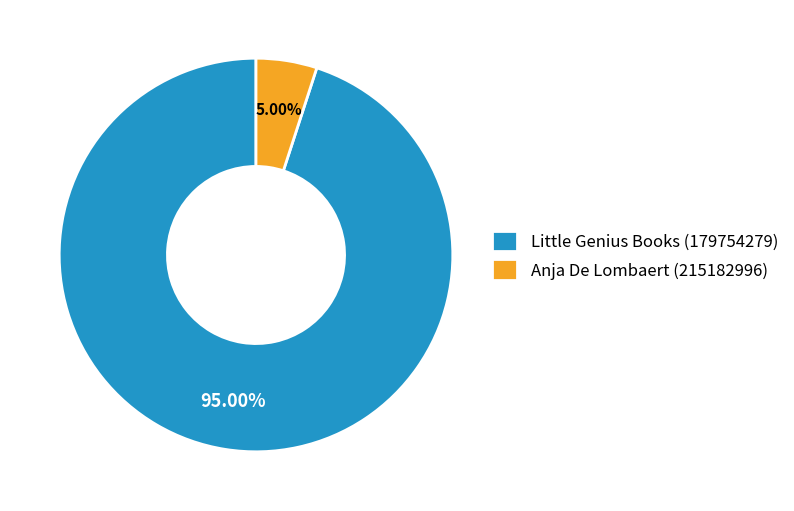

Combined, what portion of the pie is Little Genius Books (179754279) and Anja De Lombaert (215182996)?

100.0%